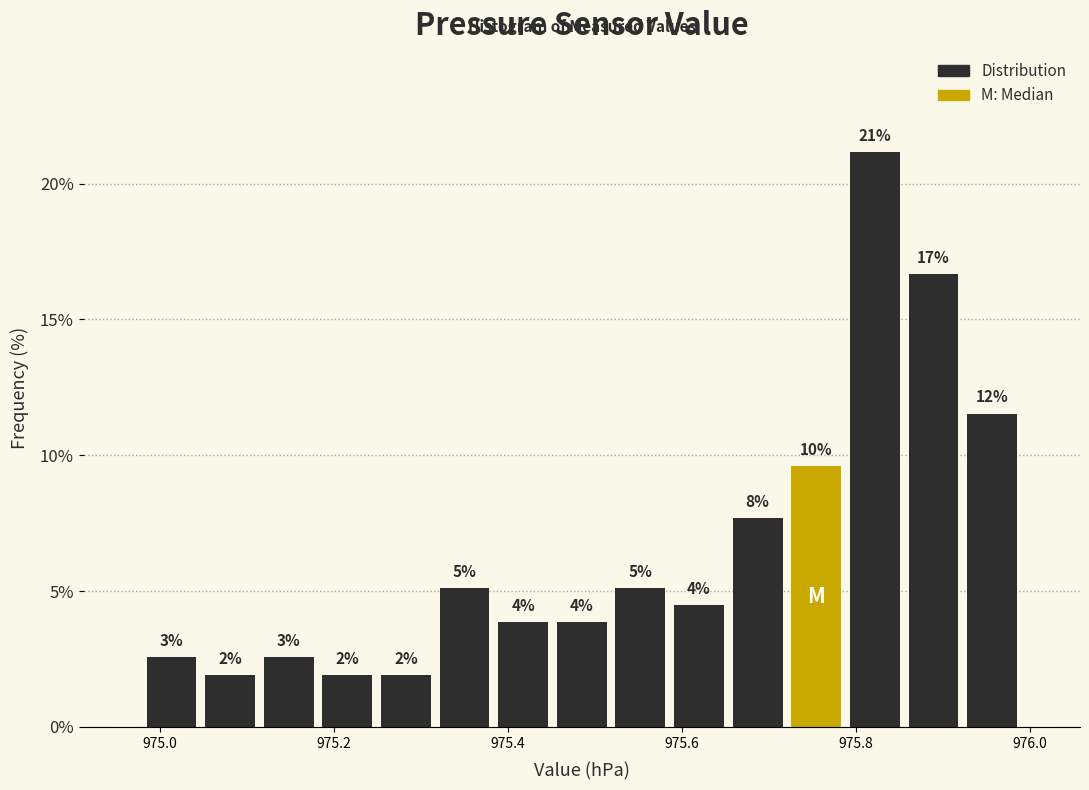

Around what value on the x-axis is the tallest bar? Give the approximate position of its centre, as read against the axis.

975.82